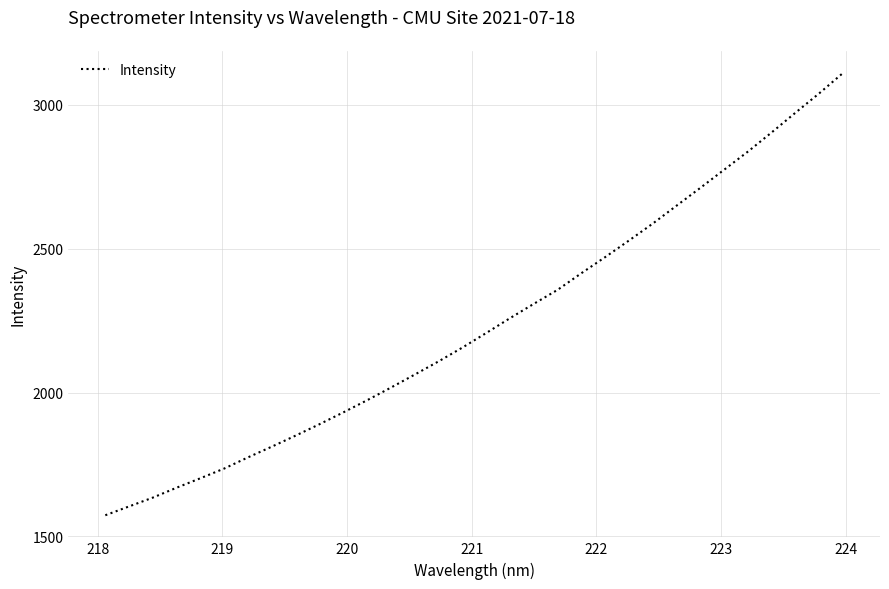

What is the smallest value displayed?

1573.8